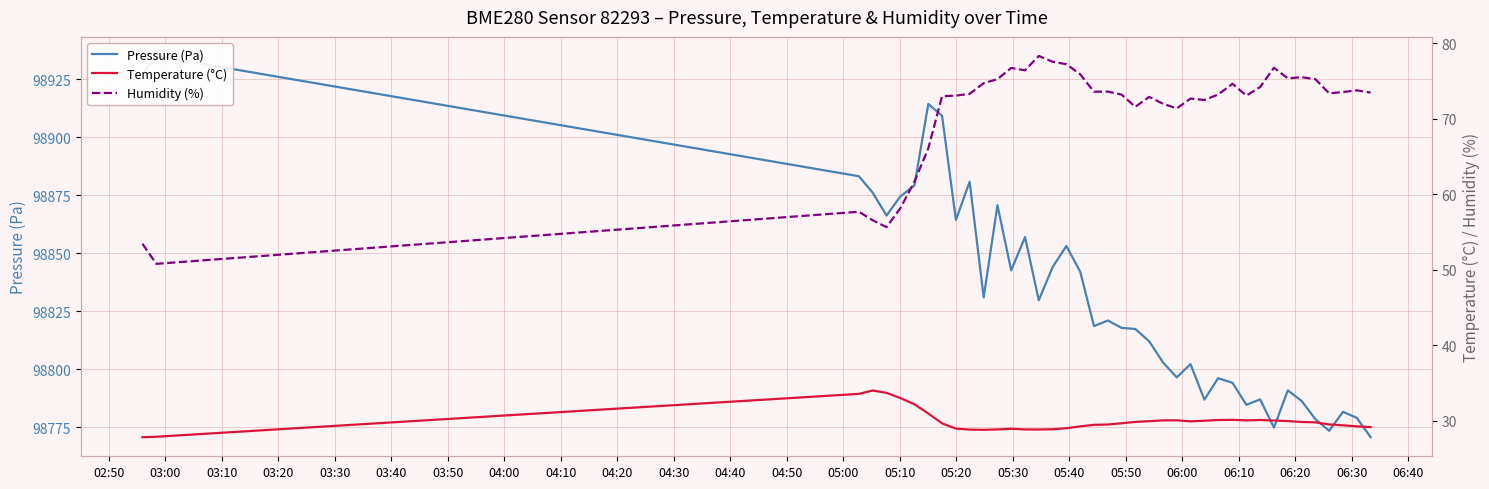

True or false: Humidity (%) has more than 2 points higher than both neighbors.

True